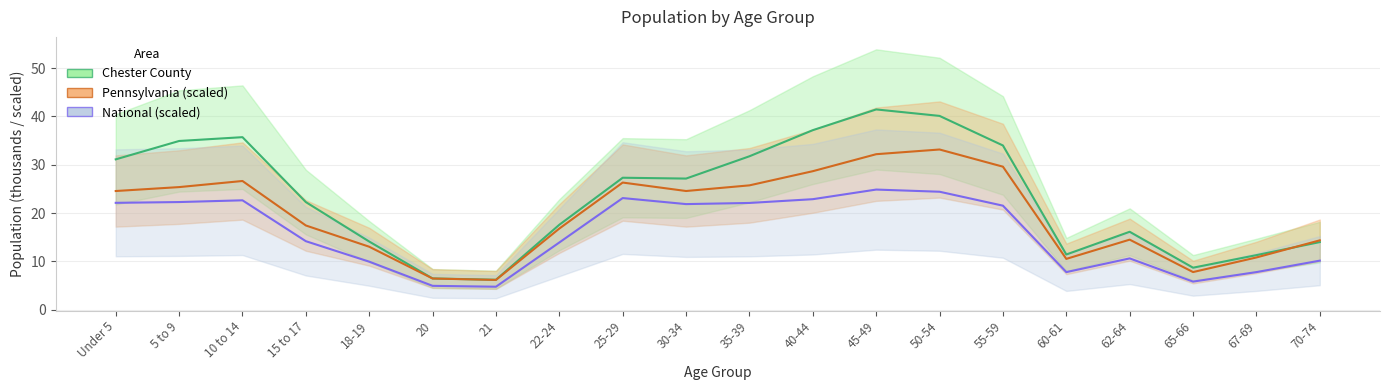

What is the total value across all series at 18-19?

37.1